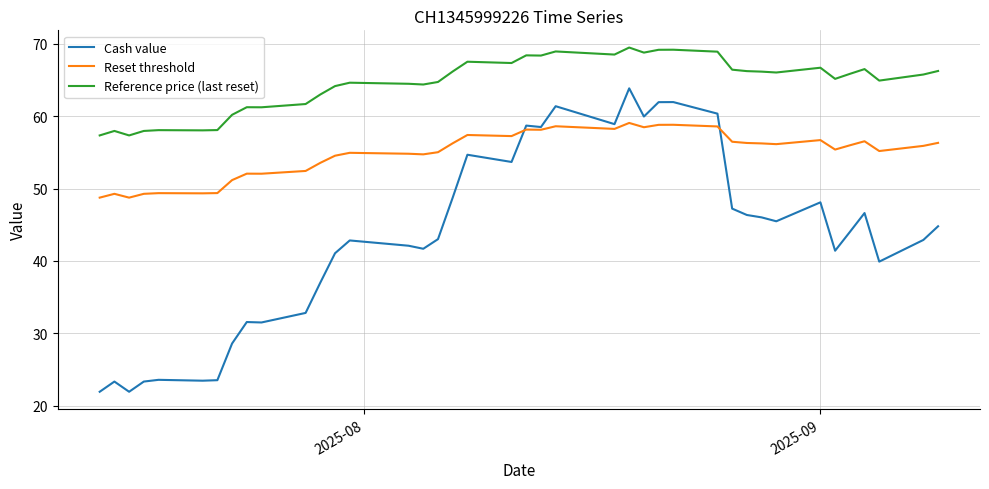

List the series in order of their overall mean, highest first.

Reference price (last reset), Reset threshold, Cash value